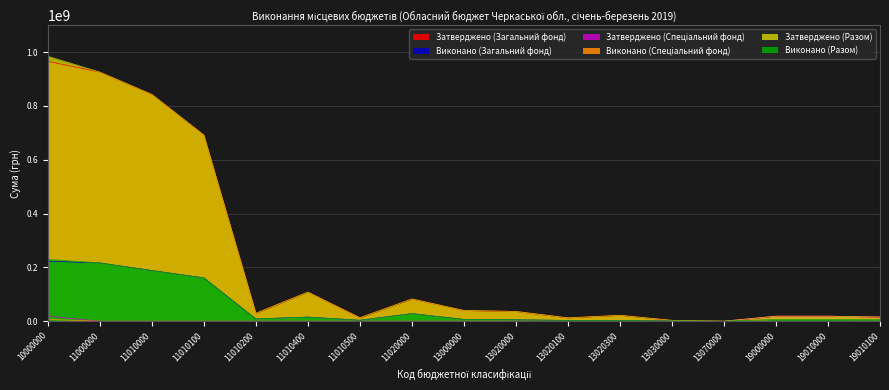

At how many categories does at least one series exceed 515229719?

4